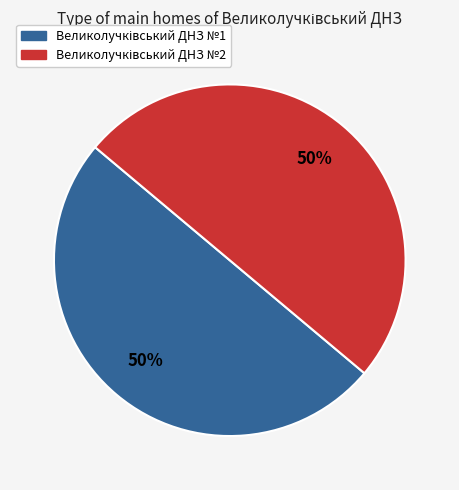

To the nearest percent, what is the average slice percentage?

50%